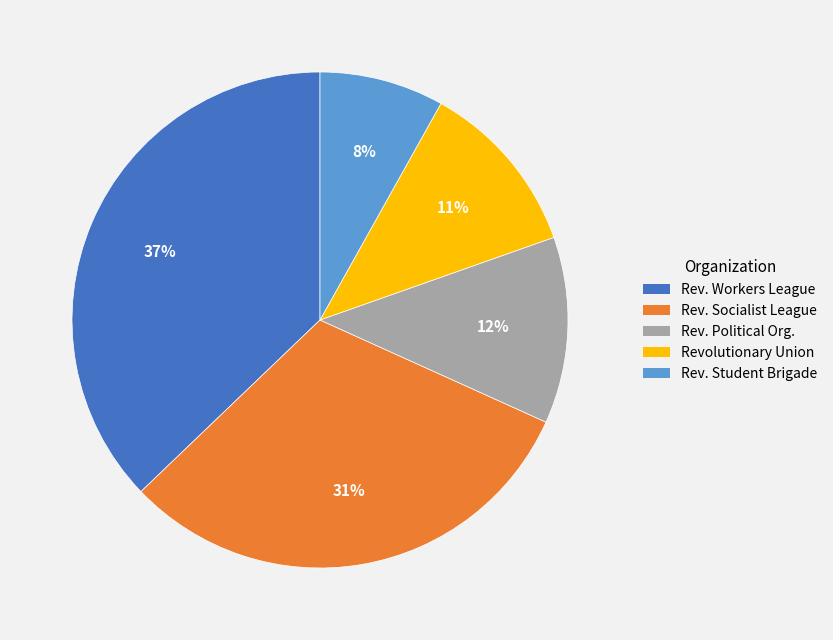

Is there any slice that represents more than half of the pie?

No